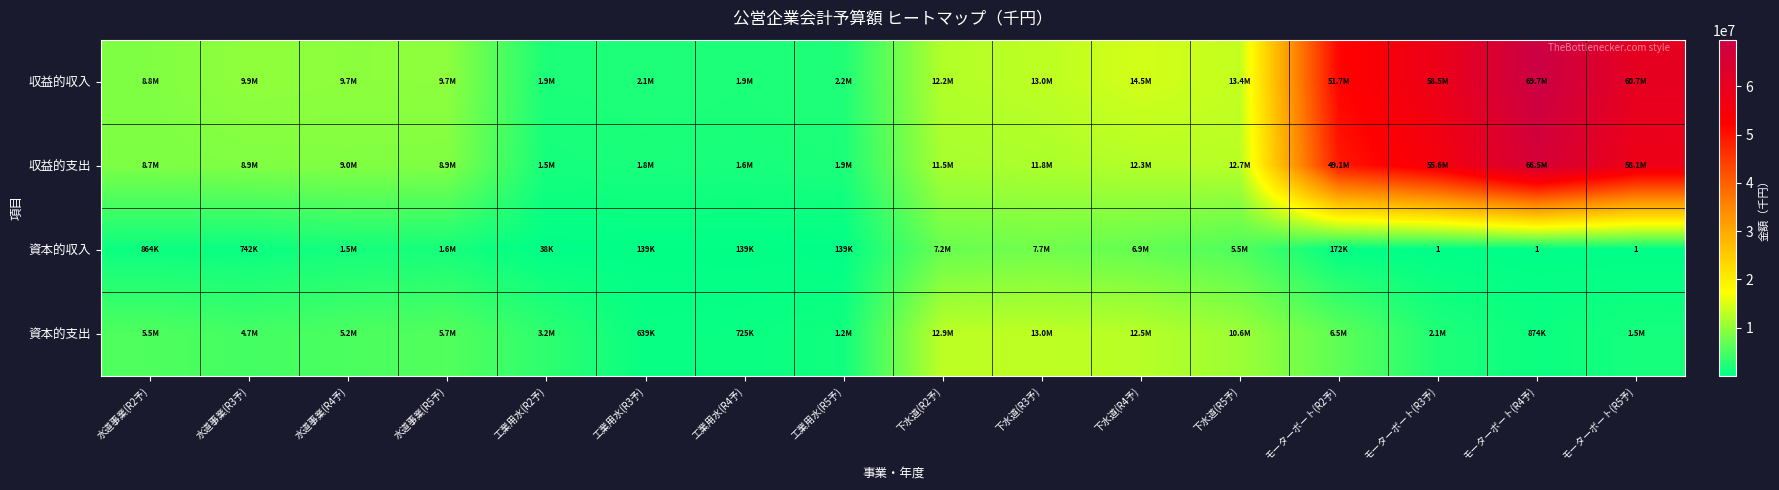

The value of 資本的支出 at 下水道(R2予) is 12893765. True or false?

True